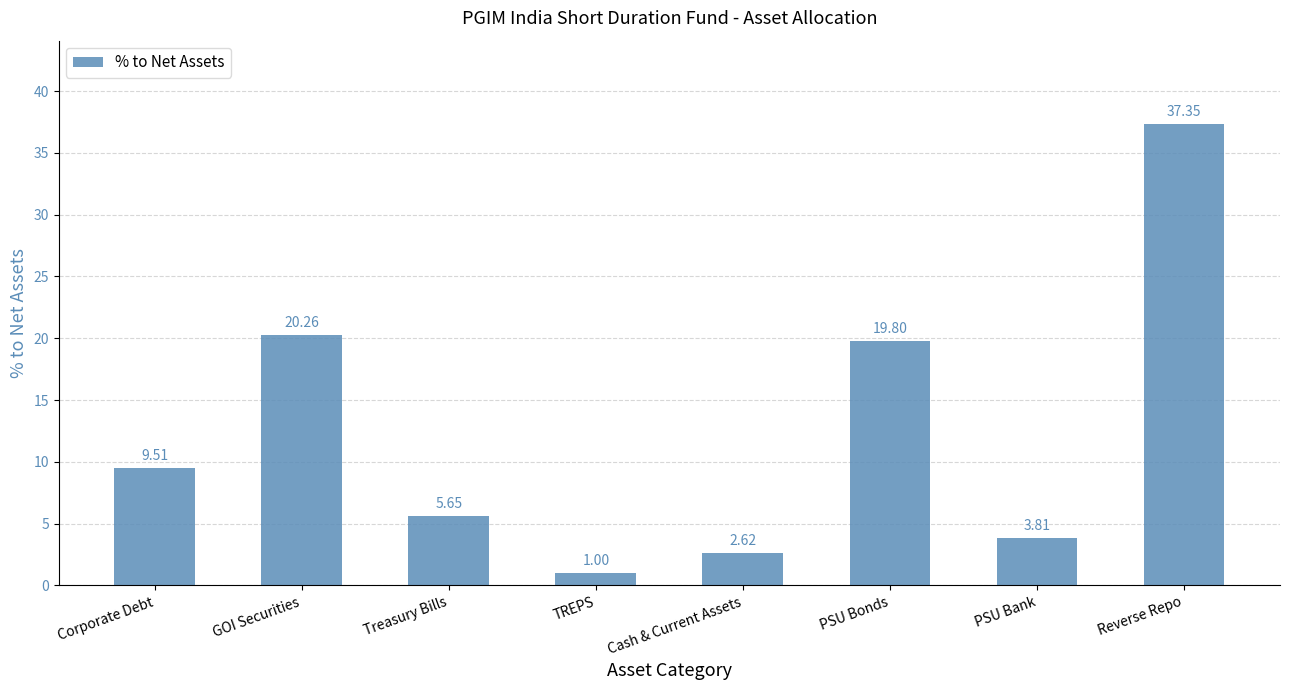

What is the sum of the values at Corporate Debt and PSU Bank?

13.3